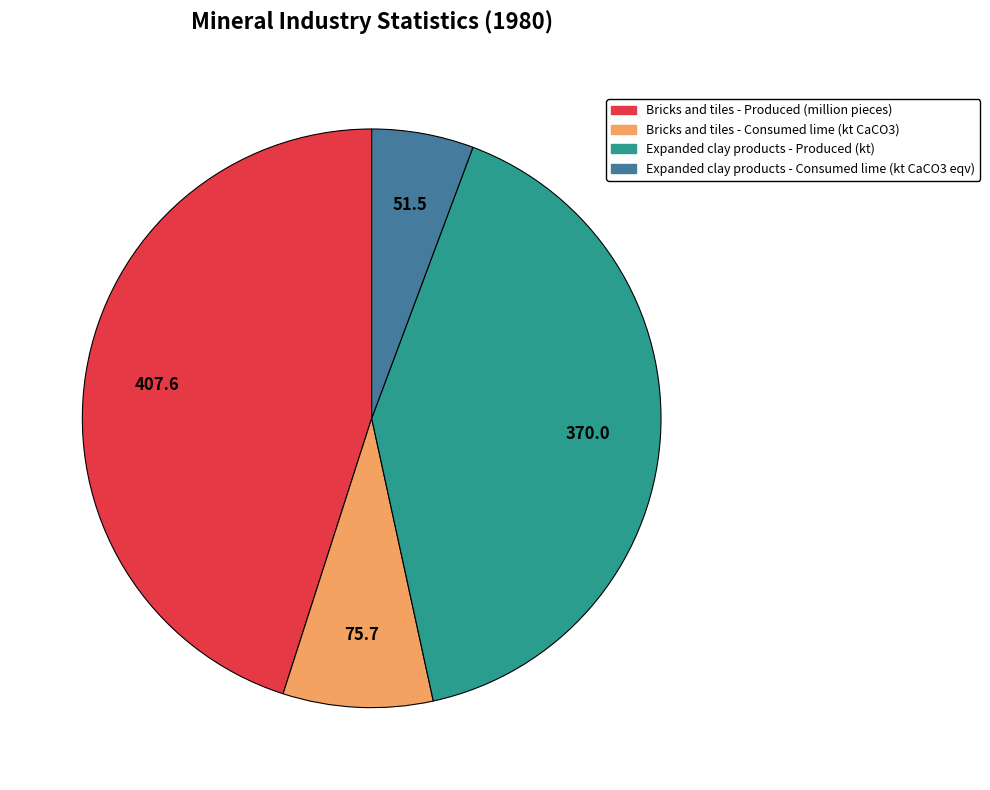

What is the largest slice in the pie chart?

Bricks and tiles - Produced (million pieces)